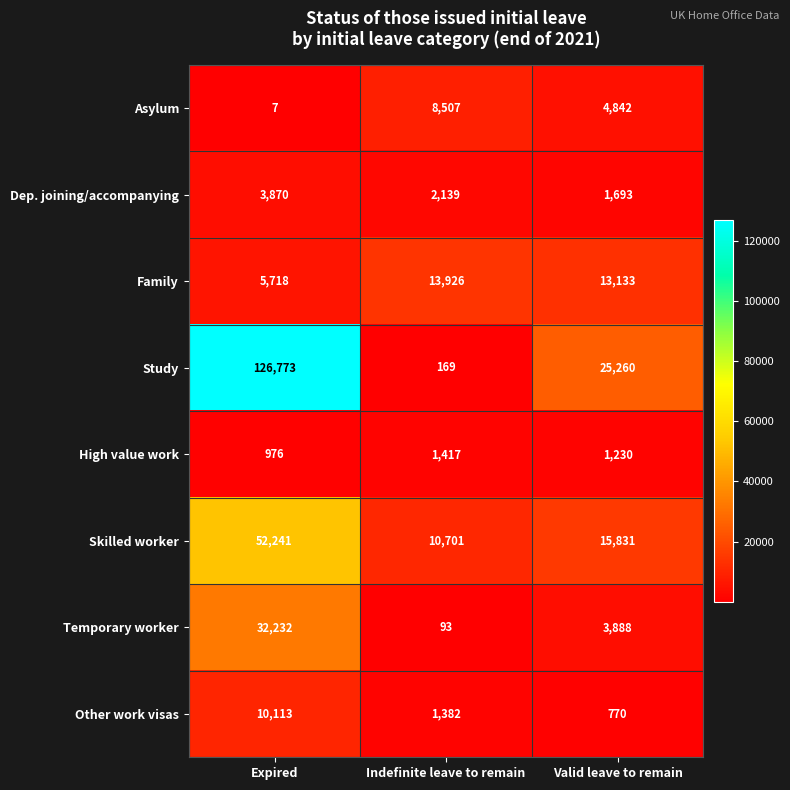

How many values in the Skilled worker series are below 15831?

1